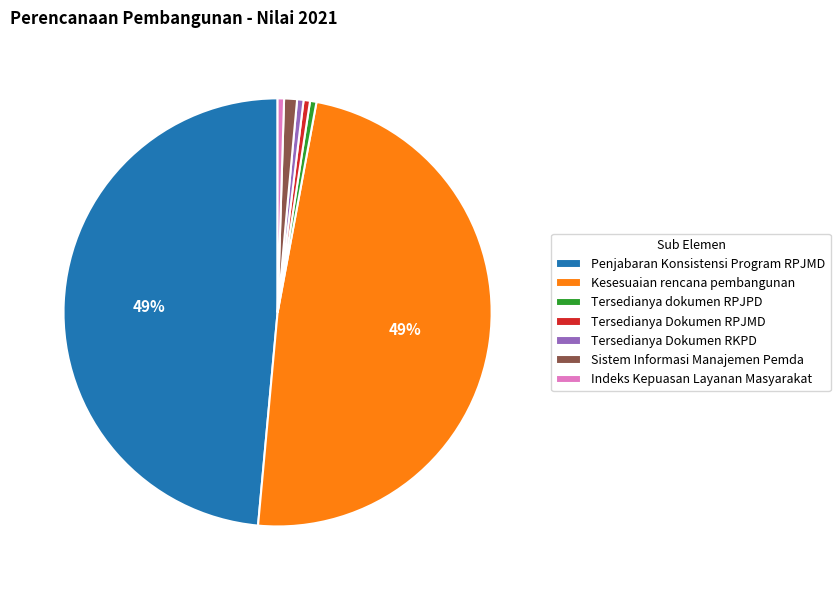

Approximately how many times larger is the value at Penjabaran Konsistensi Program RPJMD compared to Tersedianya Dokumen RPJMD?

100.0